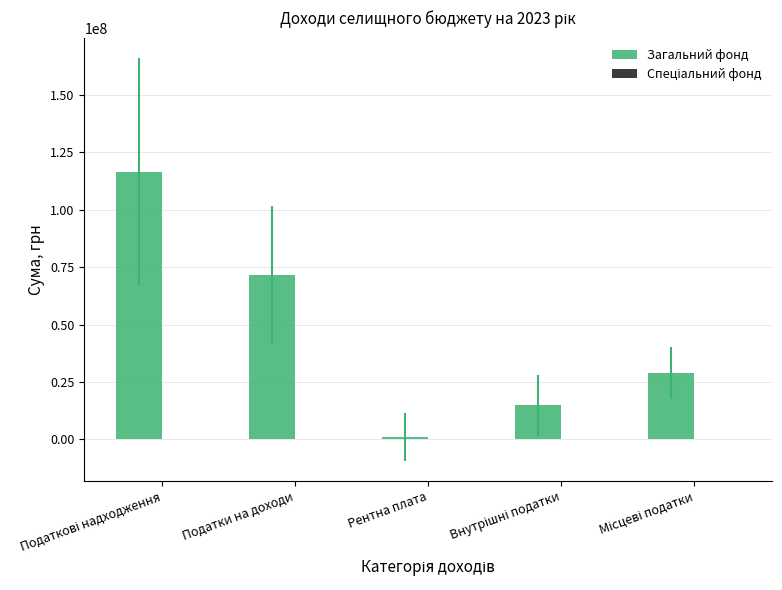

Which series has the widest spread of values?

Загальний фонд